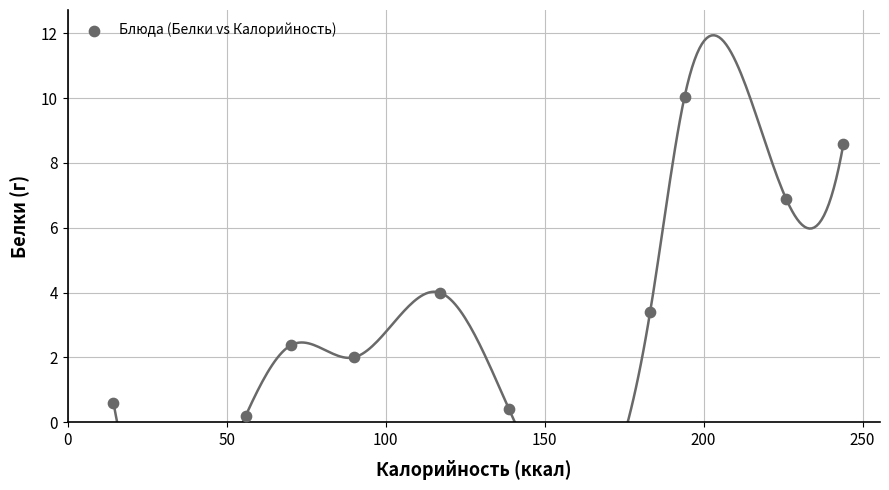

What Y value in the scatter plot is closest to 5?

4.0